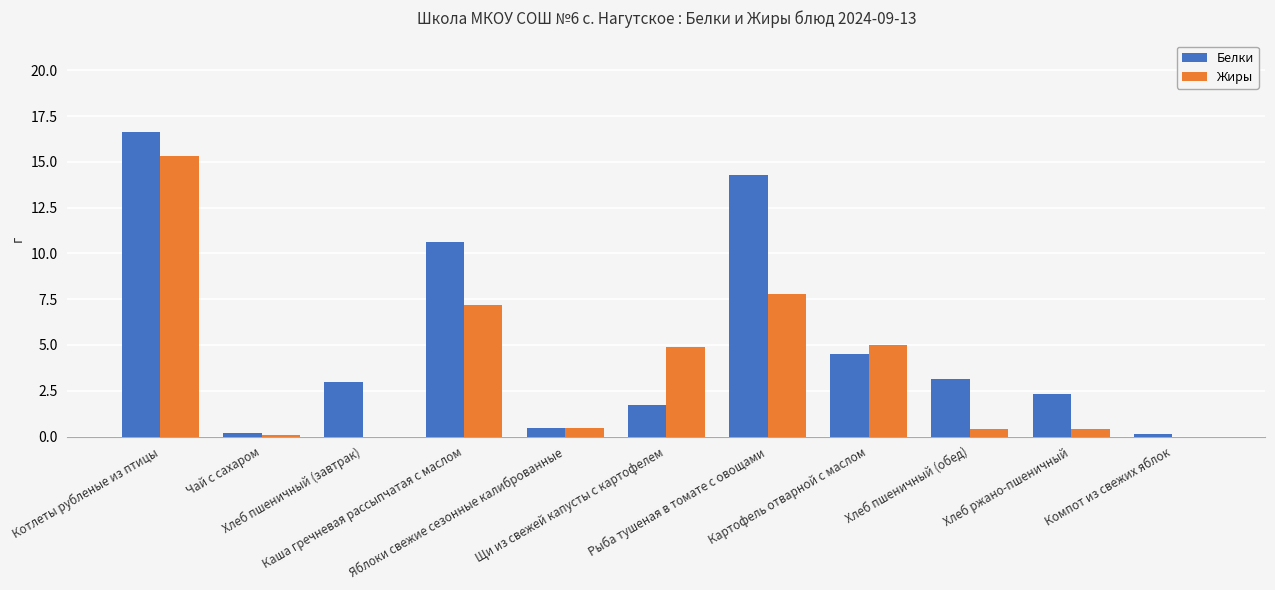

What is the sum of all Жиры values?

41.6